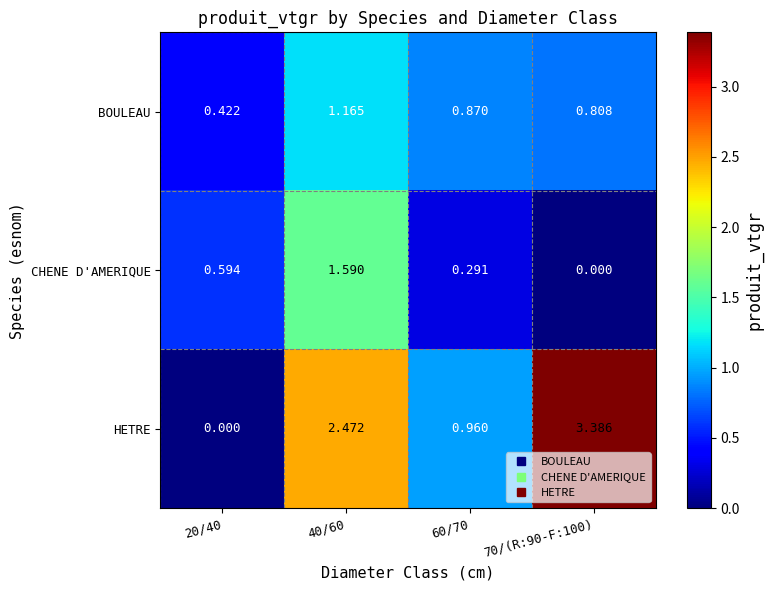

Is the value of CHENE D'AMERIQUE at 20/40 greater than the value of HETRE at 70/(R:90-F:100)?

No